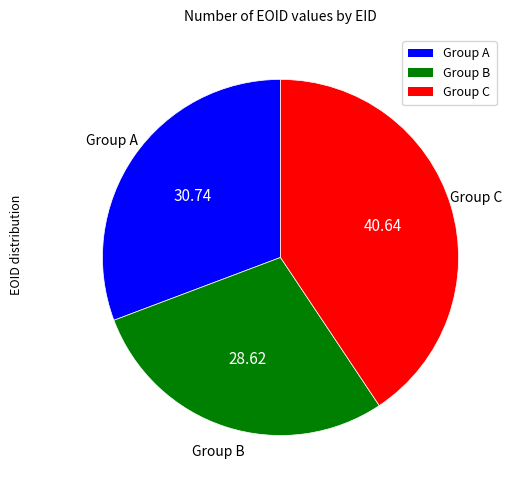

Combined, do Group C and Group B account for over 50%?

Yes